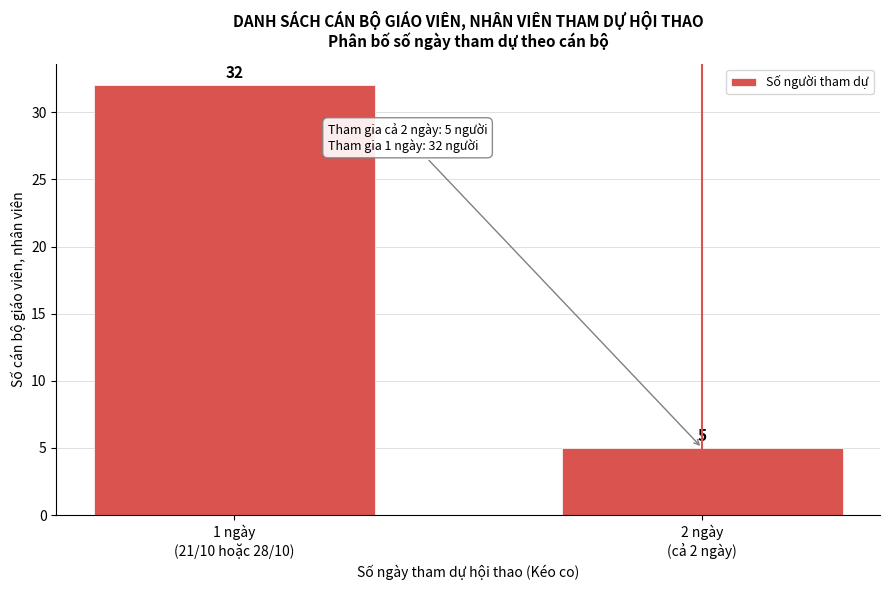

Reading left to right, extract all data points from this chart.

32	5